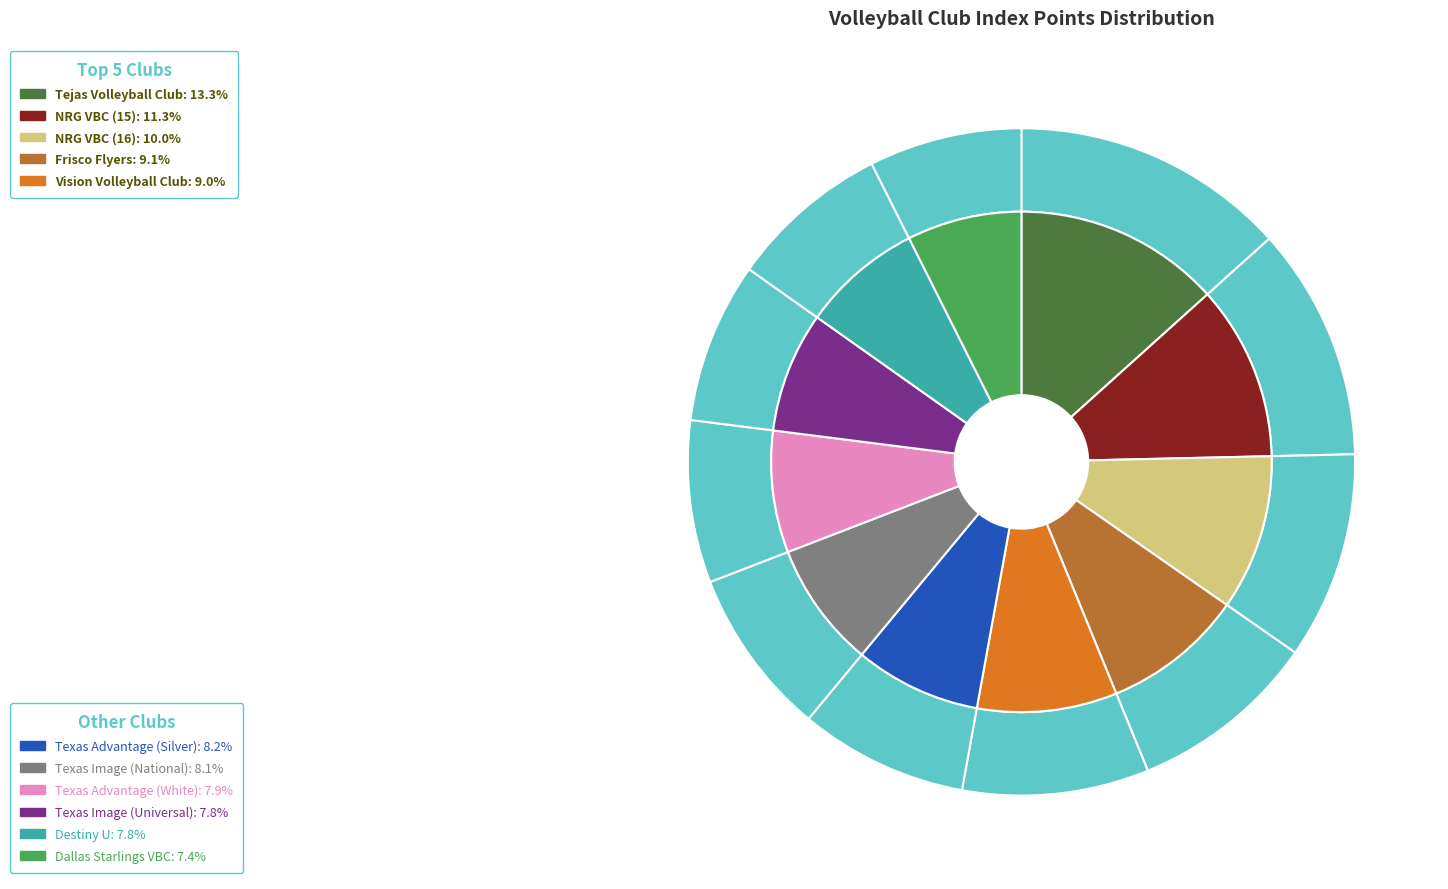

Which slice is the smallest?

Dallas Starlings VBC